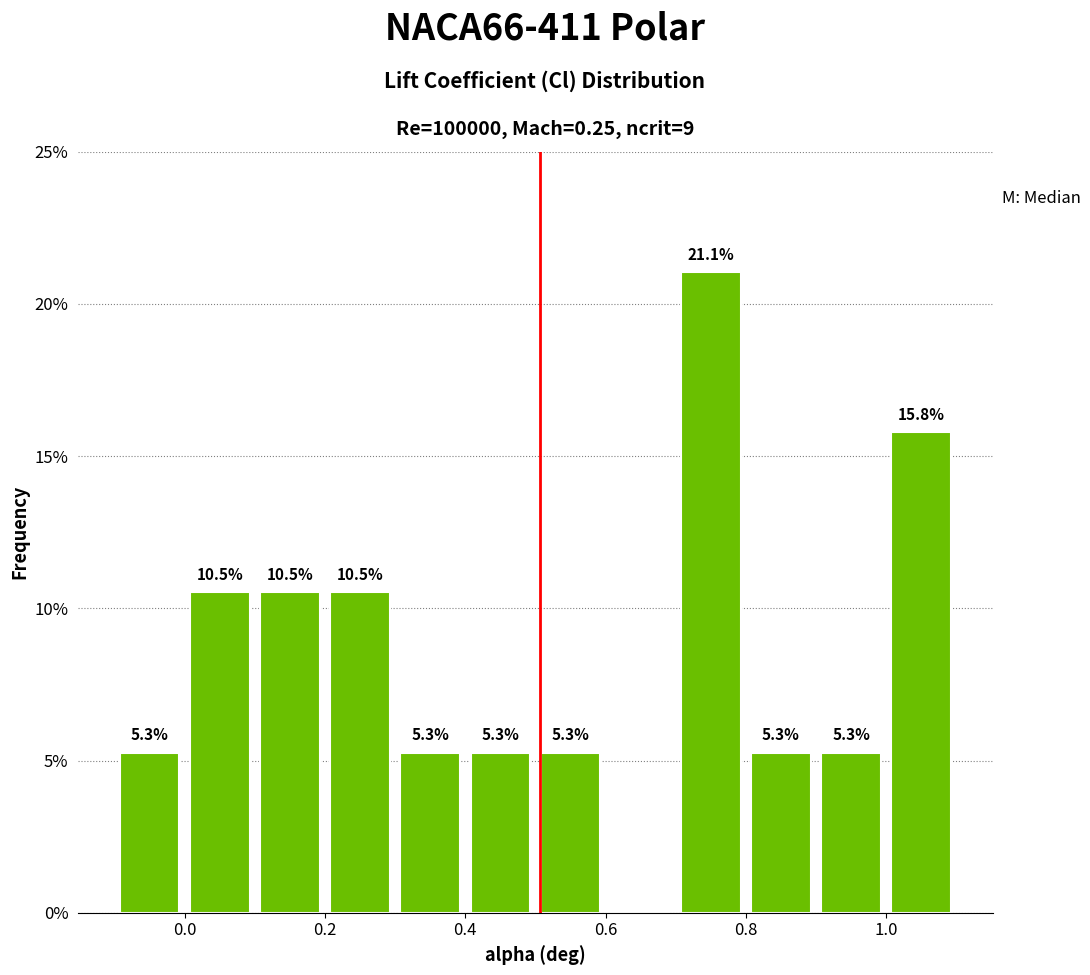

Which range on the x-axis has the tallest bar?

0.7 to 0.8